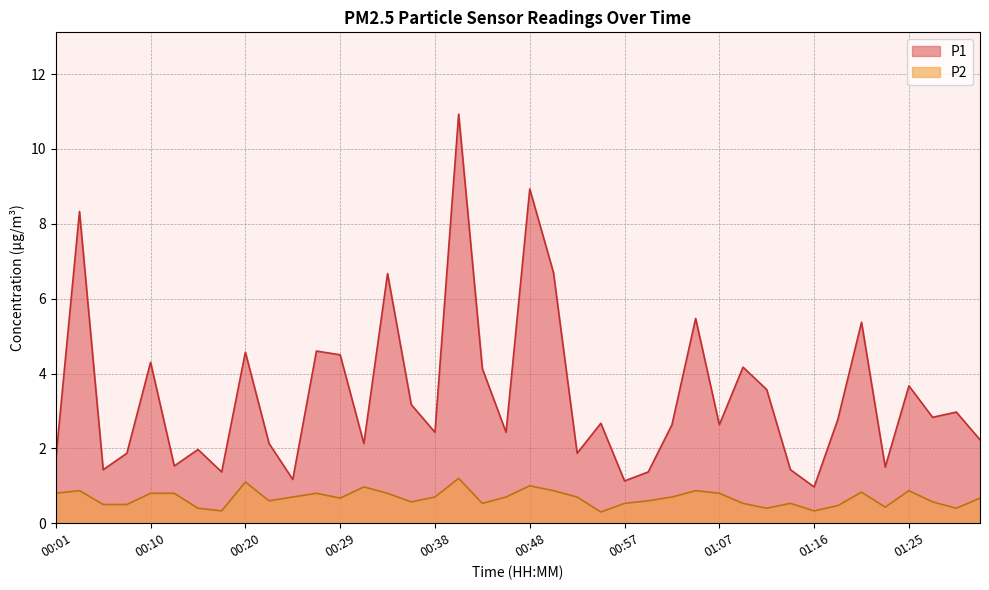

What is the minimum value shown in the chart?

0.3